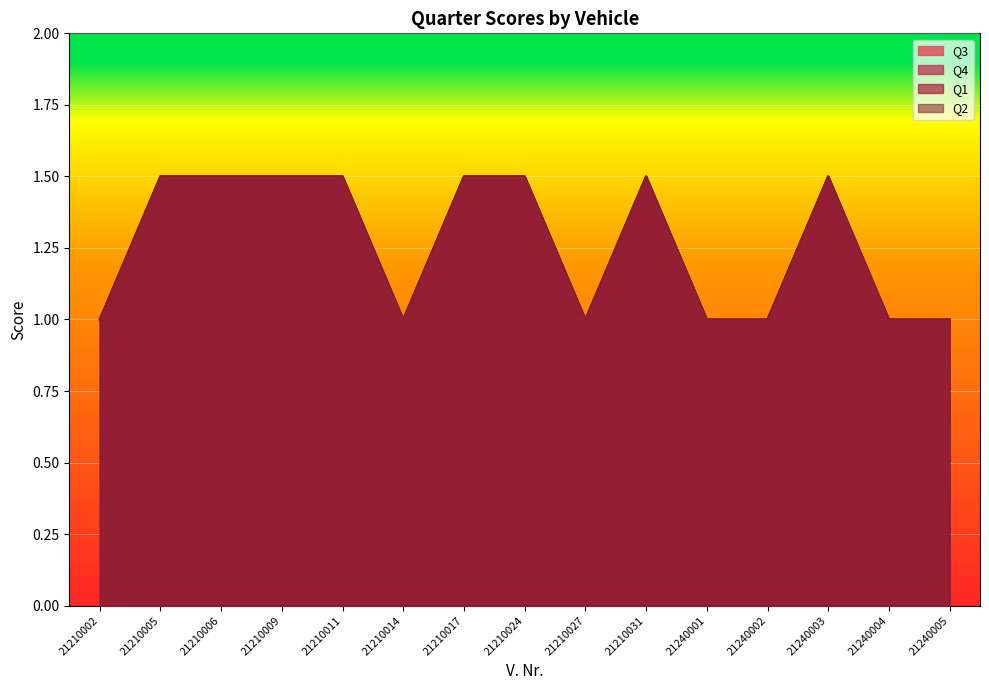

Reading right to left, extract all data points from this chart.

Q3: 21240005=1.0	21240004=1.0	21240003=1.5	21240002=1.0	21240001=1.0	21210031=1.5	21210027=1.0	21210024=1.5	21210017=1.5	21210014=1.0	21210011=1.5	21210009=1.5	21210006=1.5	21210005=1.5	21210002=1.0
Q4: 21240005=1.0	21240004=1.0	21240003=1.5	21240002=1.0	21240001=1.0	21210031=1.5	21210027=1.0	21210024=1.5	21210017=1.5	21210014=1.0	21210011=1.5	21210009=1.5	21210006=1.5	21210005=1.5	21210002=1.0
Q1: 21240005=1.0	21240004=1.0	21240003=1.5	21240002=1.0	21240001=1.0	21210031=1.5	21210027=1.0	21210024=1.5	21210017=1.5	21210014=1.0	21210011=1.5	21210009=1.5	21210006=1.5	21210005=1.5	21210002=1.0
Q2: 21240005=1.0	21240004=1.0	21240003=1.5	21240002=1.0	21240001=1.0	21210031=1.5	21210027=1.0	21210024=1.5	21210017=1.5	21210014=1.0	21210011=1.5	21210009=1.5	21210006=1.5	21210005=1.5	21210002=1.0